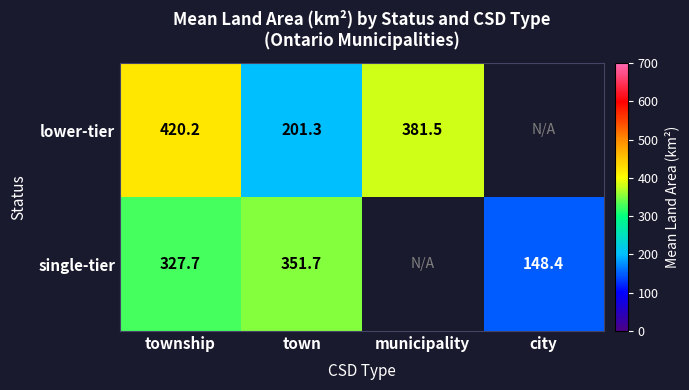

Is the value of lower-tier at township greater than the value of single-tier at town?

Yes